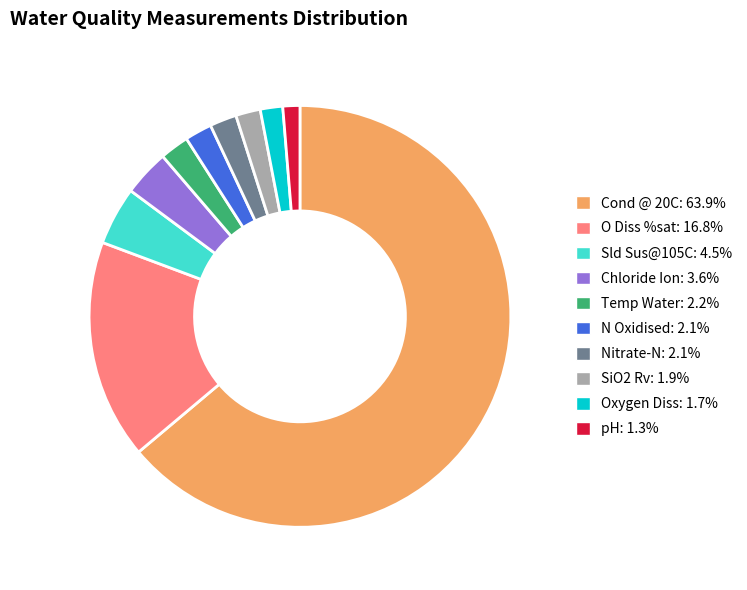

Is there a majority slice in this chart?

Yes